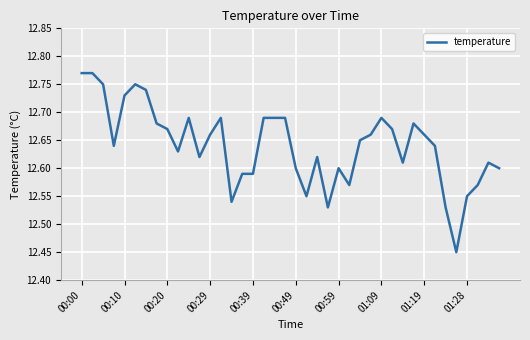

Count the values in the range 12 to 13.

40